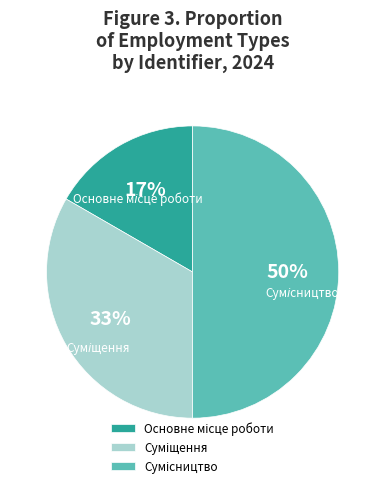

To the nearest percent, what is the difference between the largest and smallest slice percentages?

33%